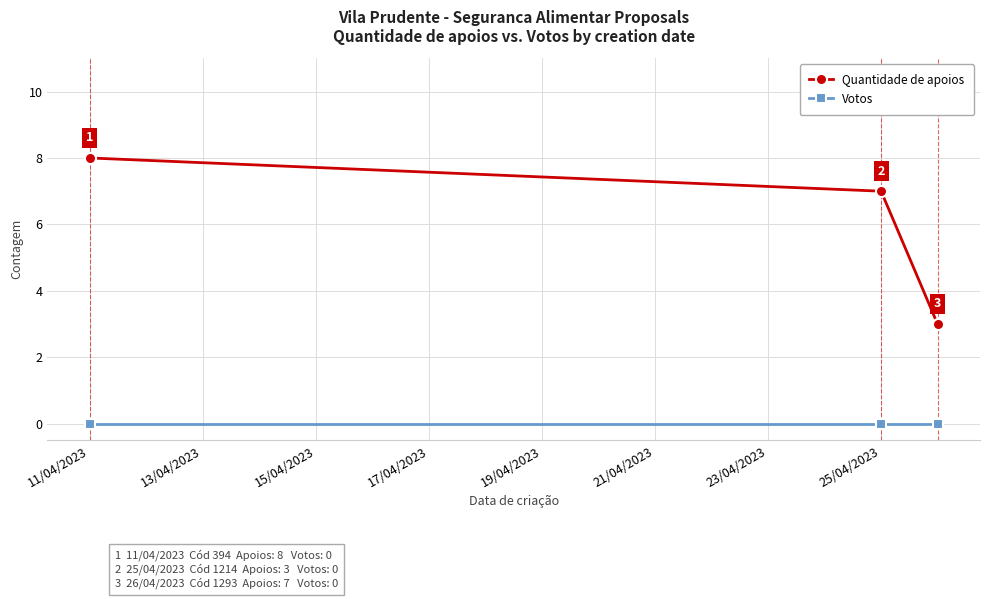

Reading left to right, transcribe all the data shown in this chart.

Quantidade de apoios: 8	7	3
Votos: 0	0	0